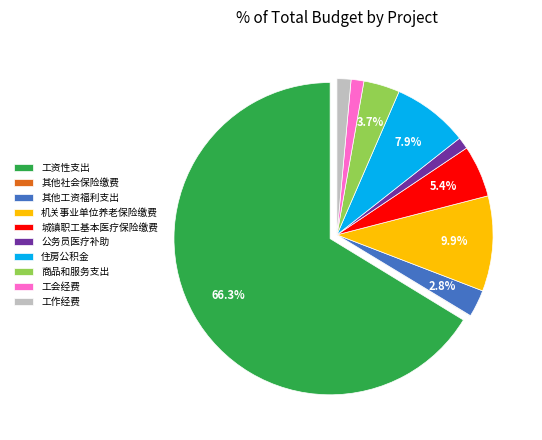

To the nearest percent, what is the difference between the largest and smallest slice percentages?

66%